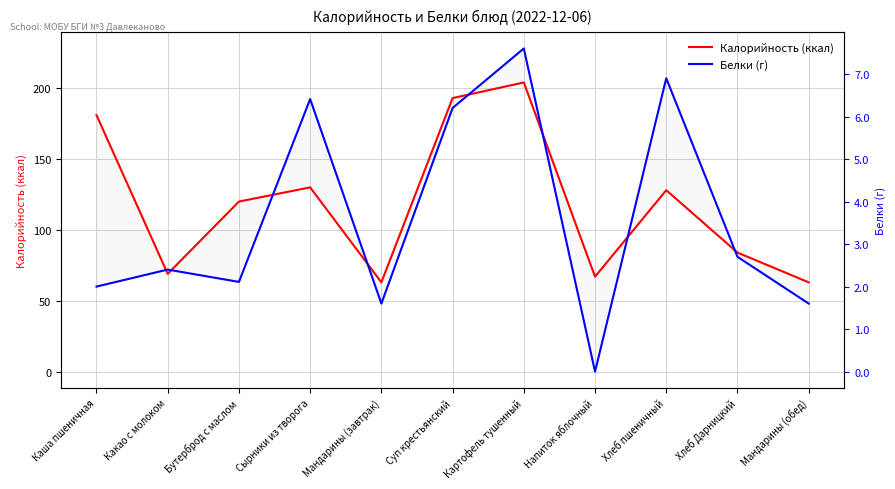

What is the sum of all Калорийность (ккал) values?

1302.0